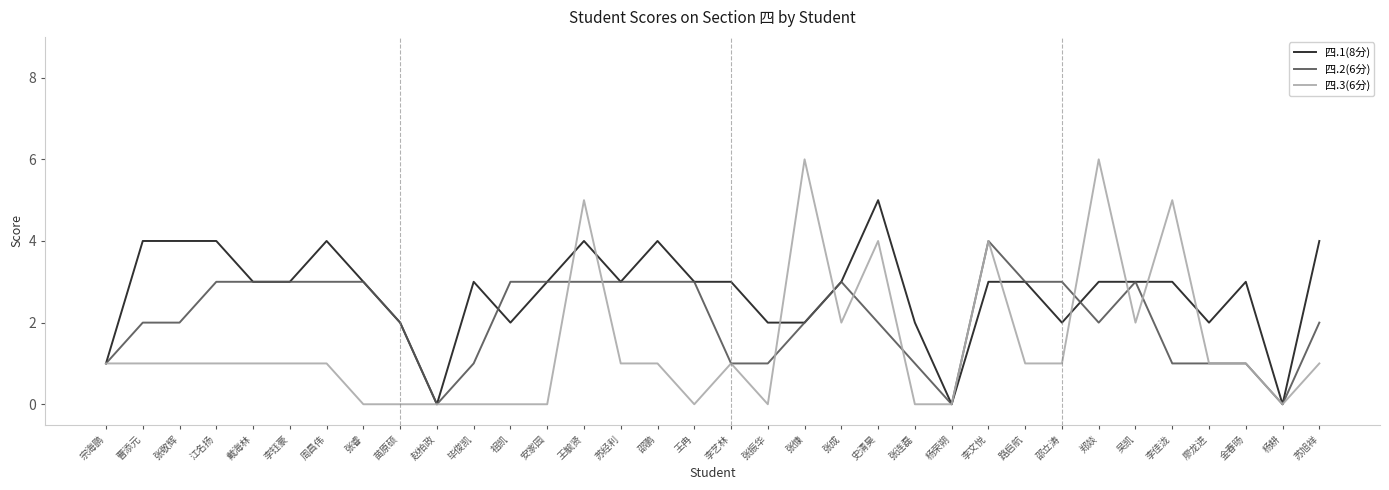

What position from the left is 张睿?

8